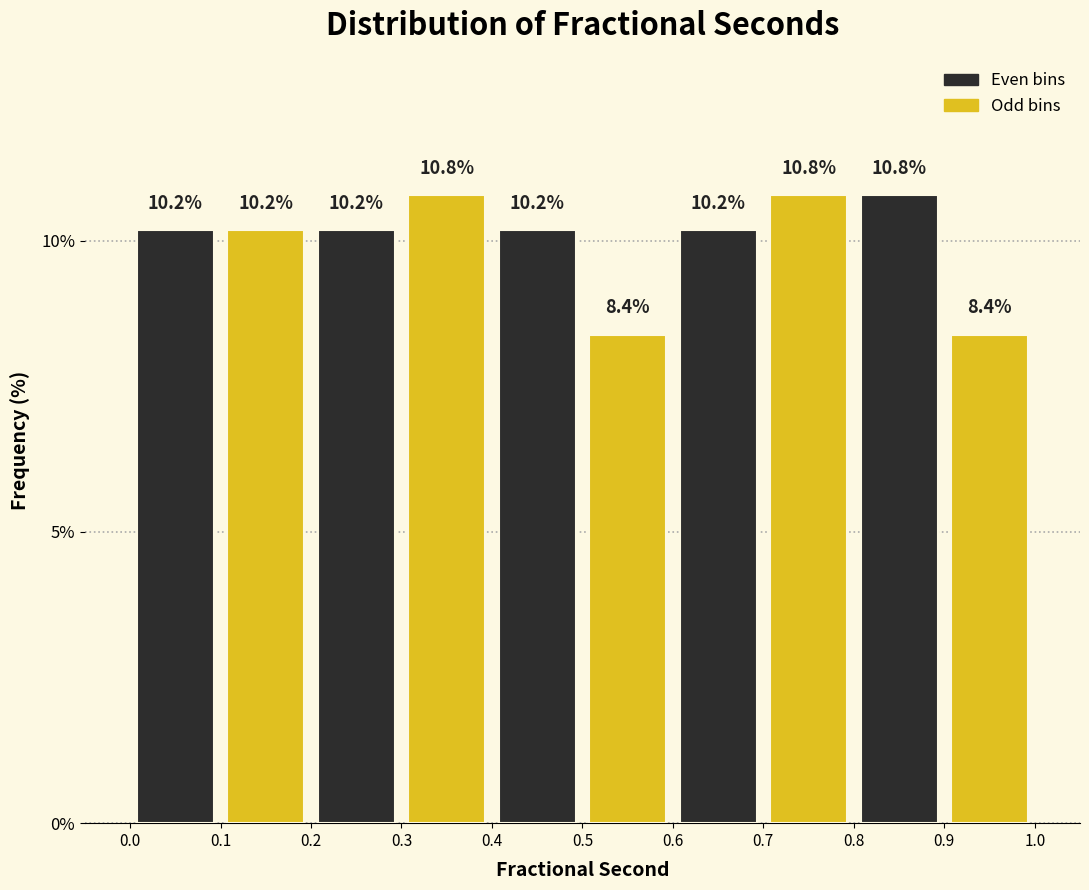

Reading left to right, list every bar in this chart as the range it spans on the x-axis followed by its height.

0.0 to 0.1: 10.2
0.1 to 0.2: 10.2
0.2 to 0.3: 10.2
0.3 to 0.4: 10.8
0.4 to 0.5: 10.2
0.5 to 0.6: 8.4
0.6 to 0.7: 10.2
0.7 to 0.8: 10.8
0.8 to 0.9: 10.8
0.9 to 1.0: 8.4